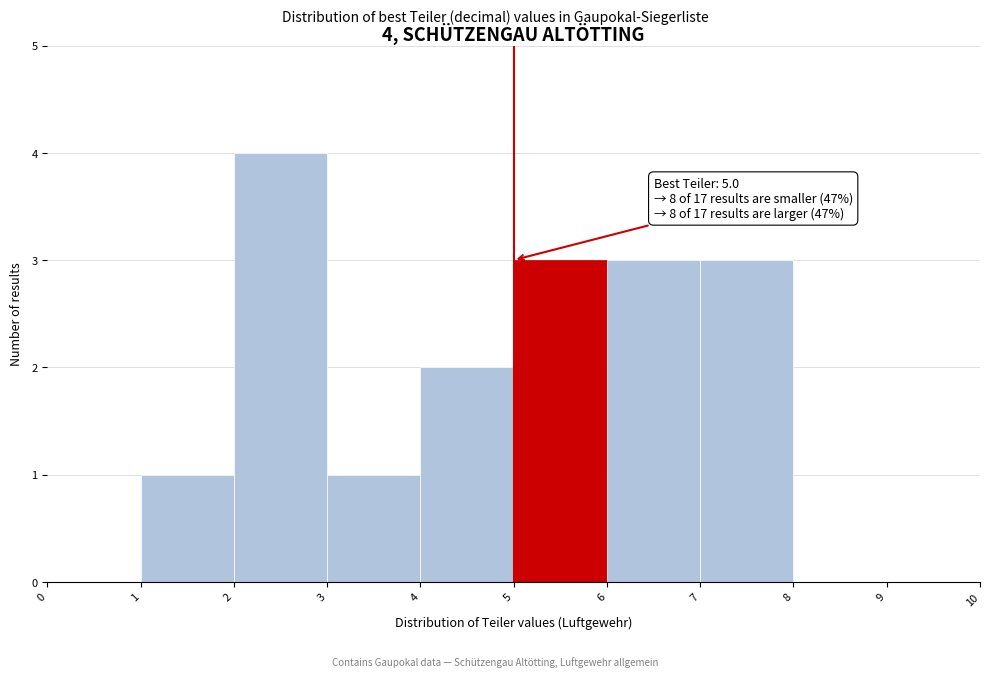

Over which range of the x-axis is the bar tallest?

2 to 3